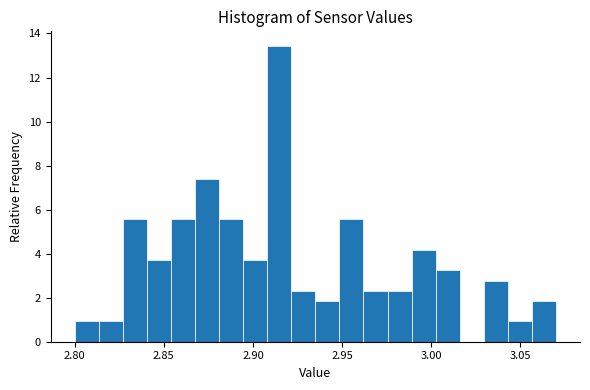

Read against the x-axis, roughly where is the centre of the tallest bar?

2.915